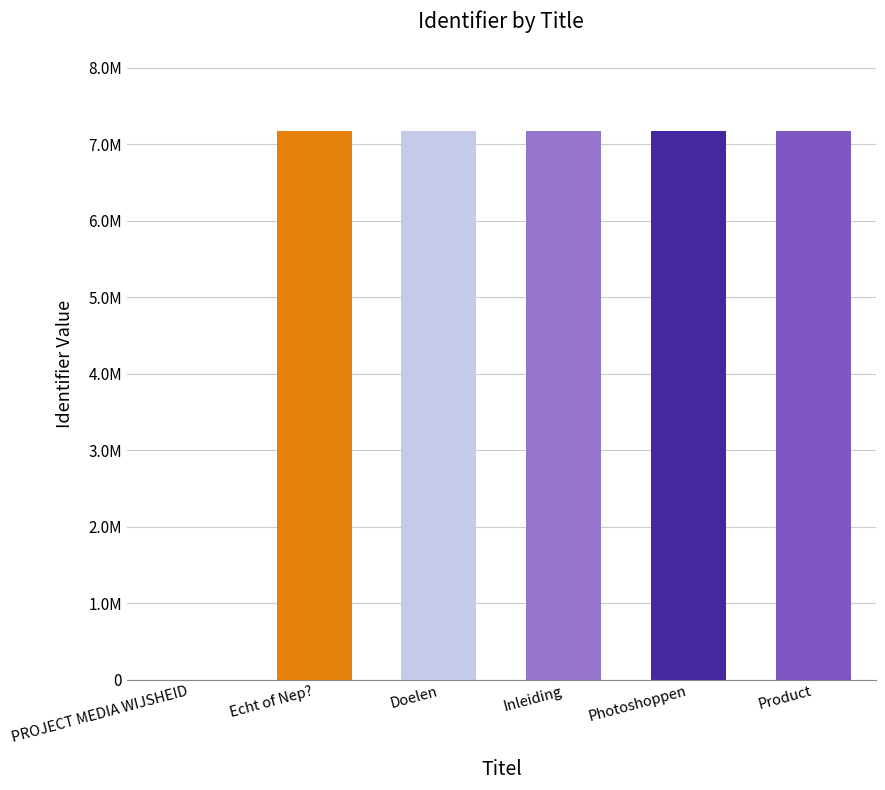

Rank the categories by value from highest to lowest.

Product, Photoshoppen, Inleiding, Doelen, Echt of Nep?, PROJECT MEDIA WIJSHEID